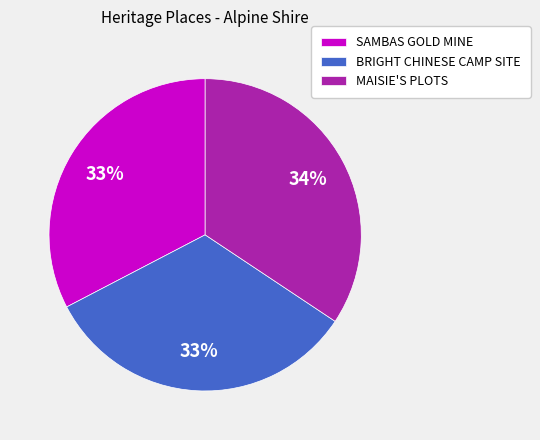

What percentage is the BRIGHT CHINESE CAMP SITE slice, to the nearest percent?

33%